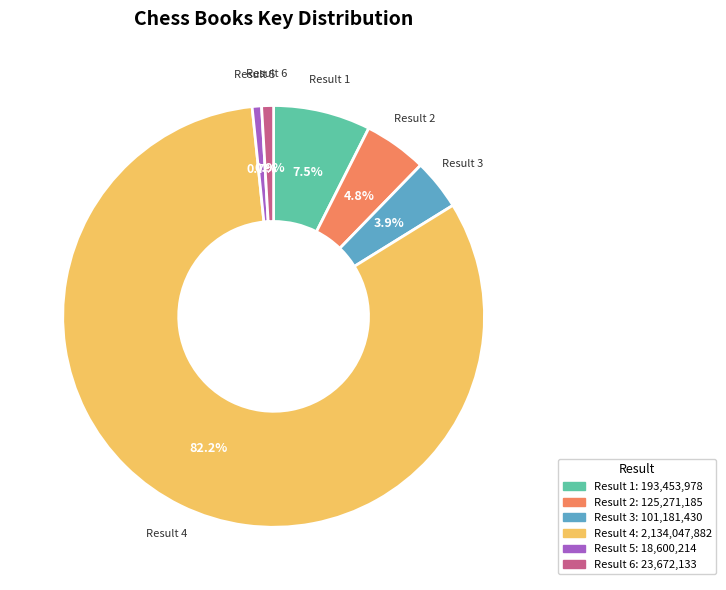

Count the number of slices in the pie.

6